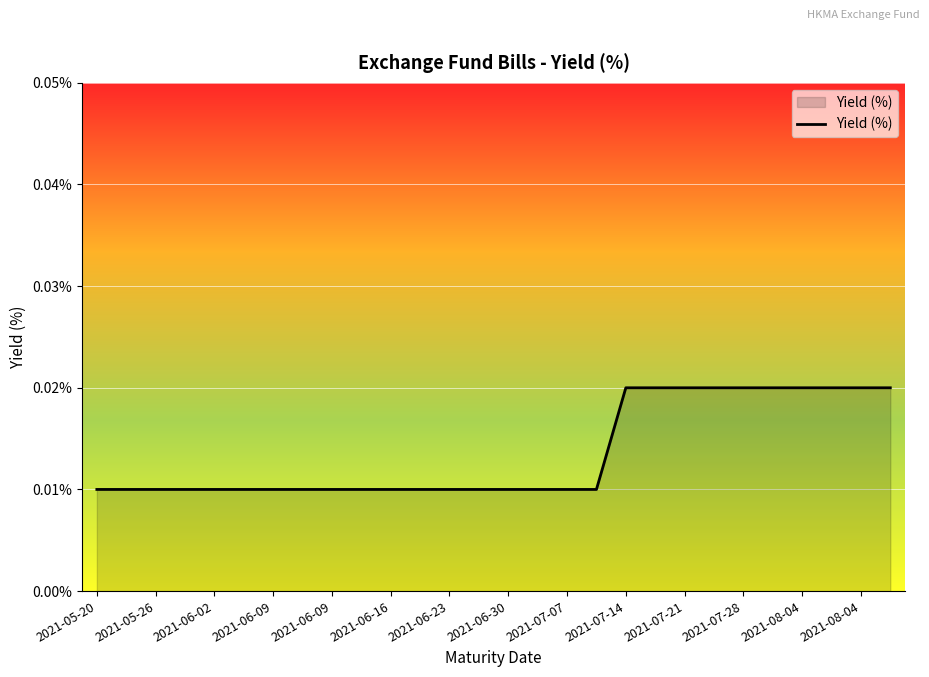

How many lines are shown in the chart?

1